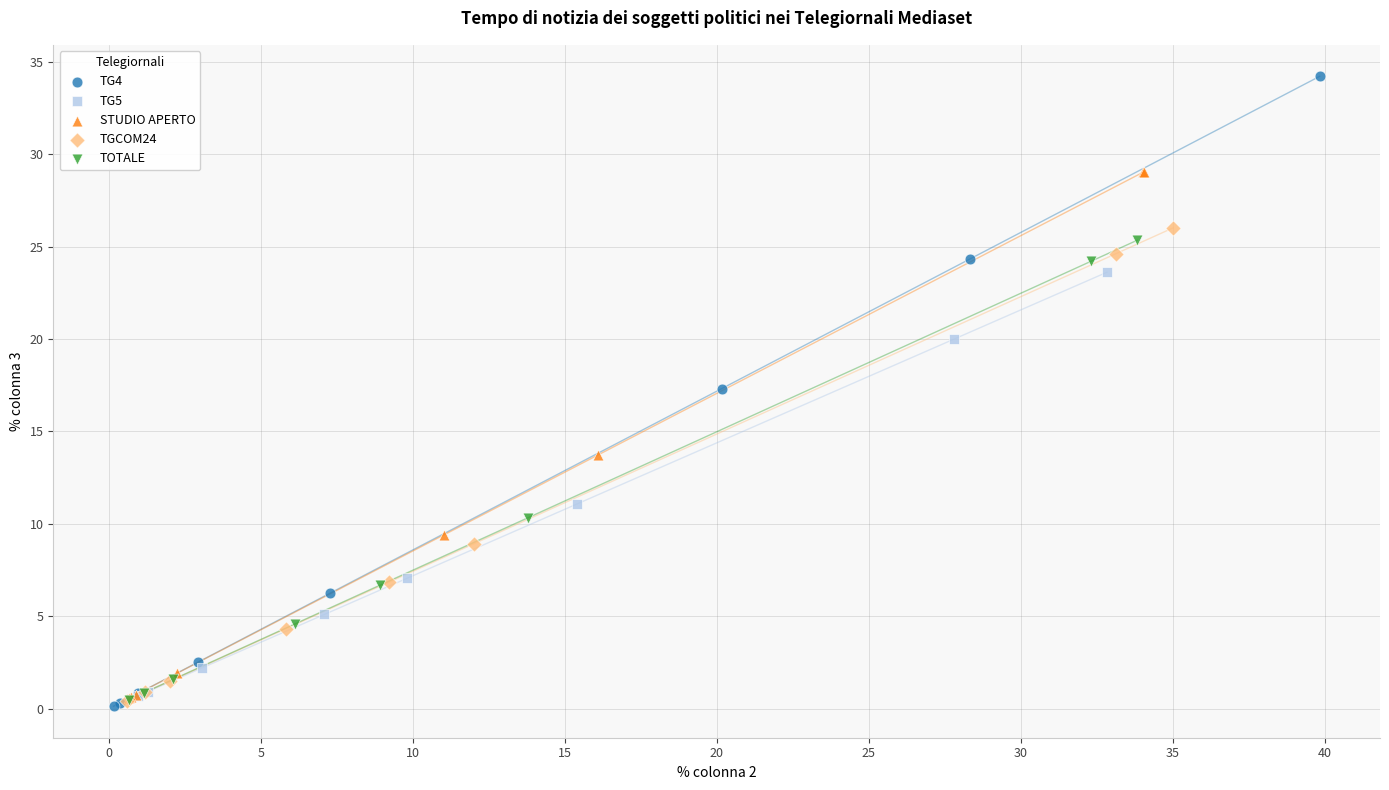

Which series has the widest spread of Y values?

TG4